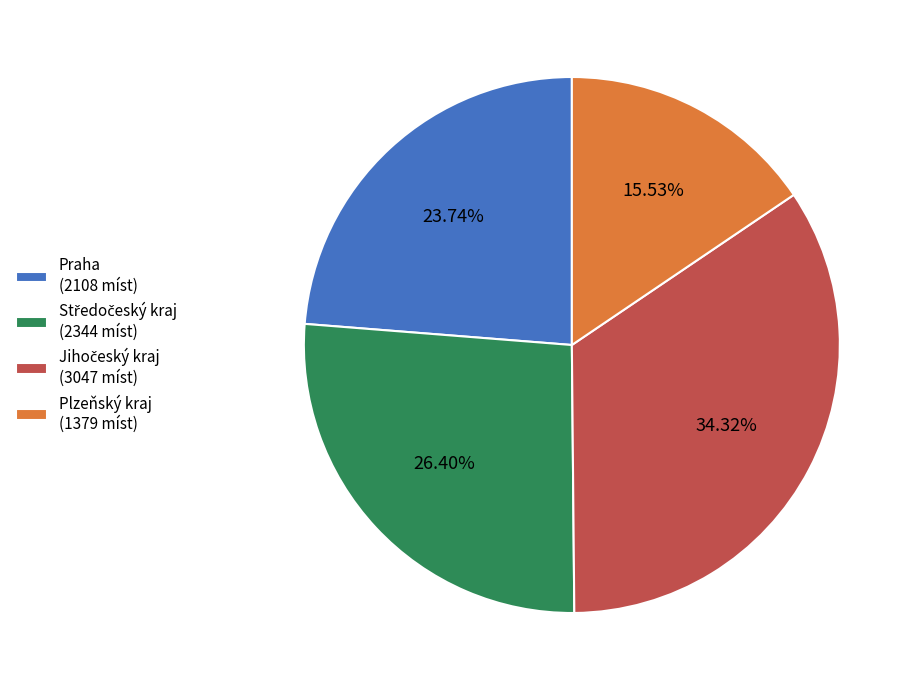

Combined, do Plzeňský kraj and Praha account for over 50%?

No